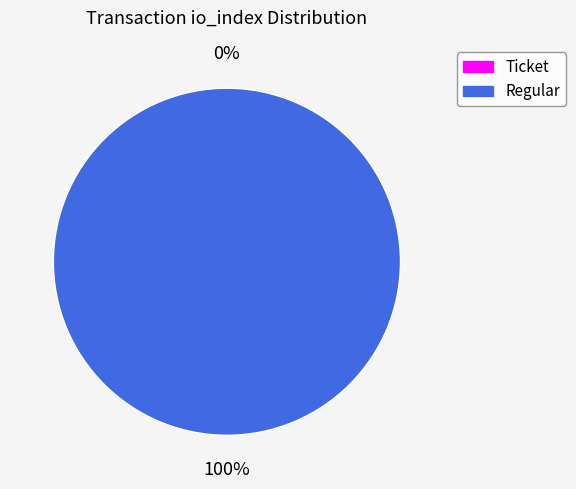

To the nearest percent, what portion does Regular represent?

100%